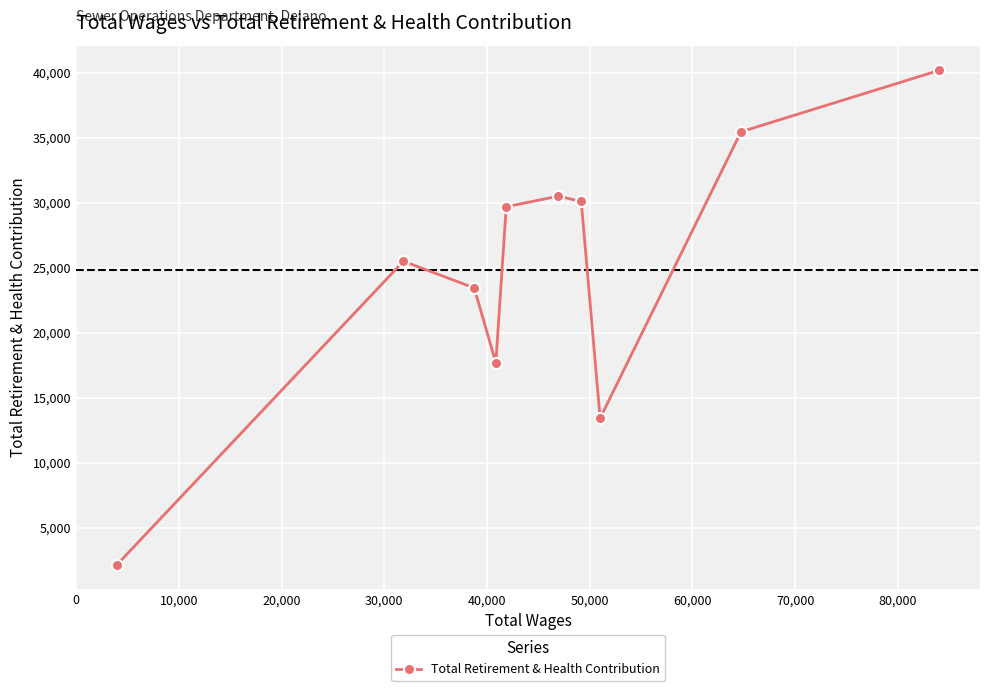

What is the greatest value displayed?

40173